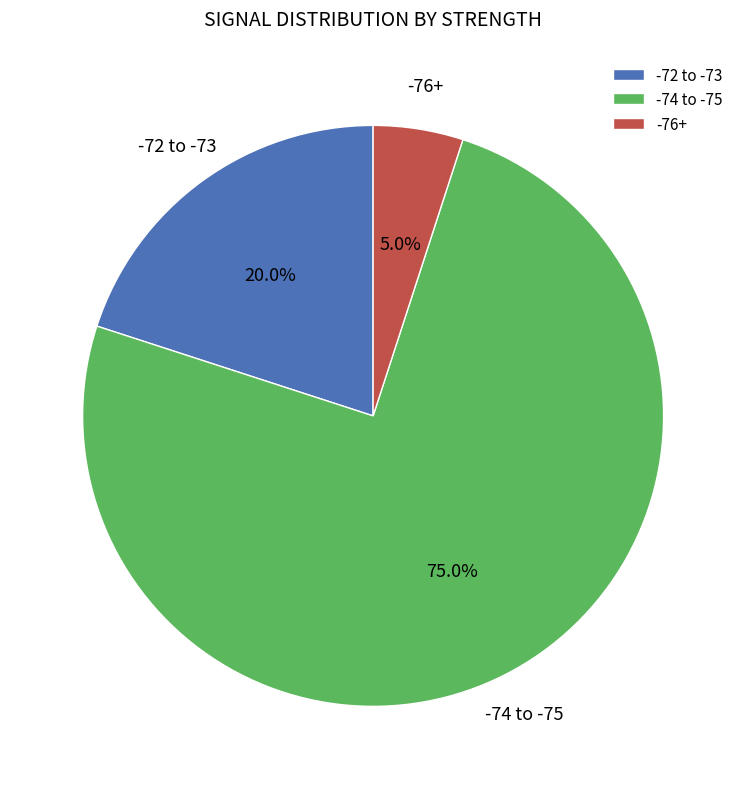

What percentage do -76+ and -74 to -75 together represent?

80.0%